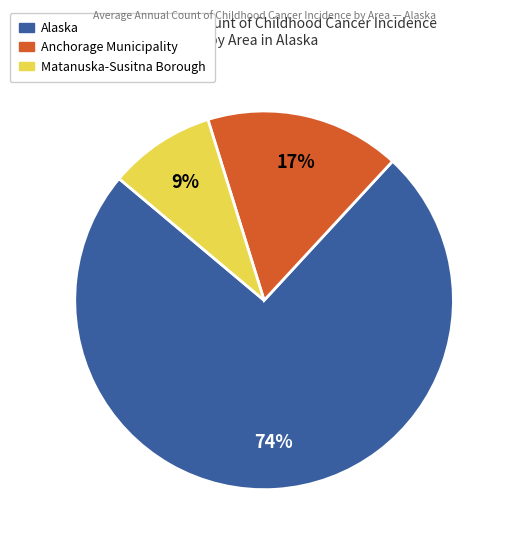

Is there any slice that represents more than half of the pie?

Yes